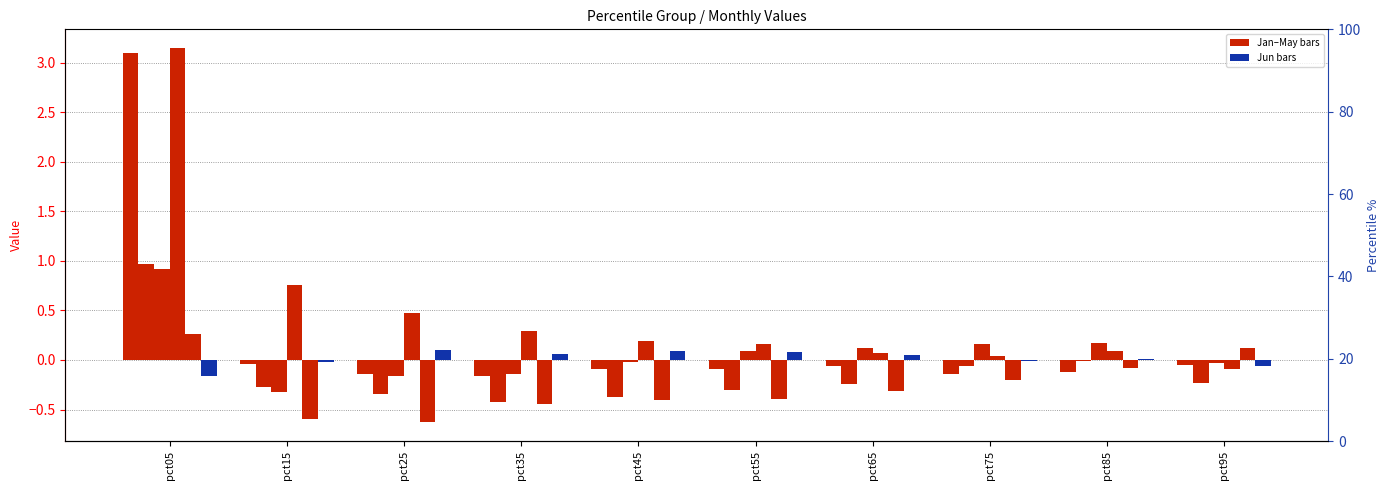

Is it true that May equals -0.6 at pct25?

True